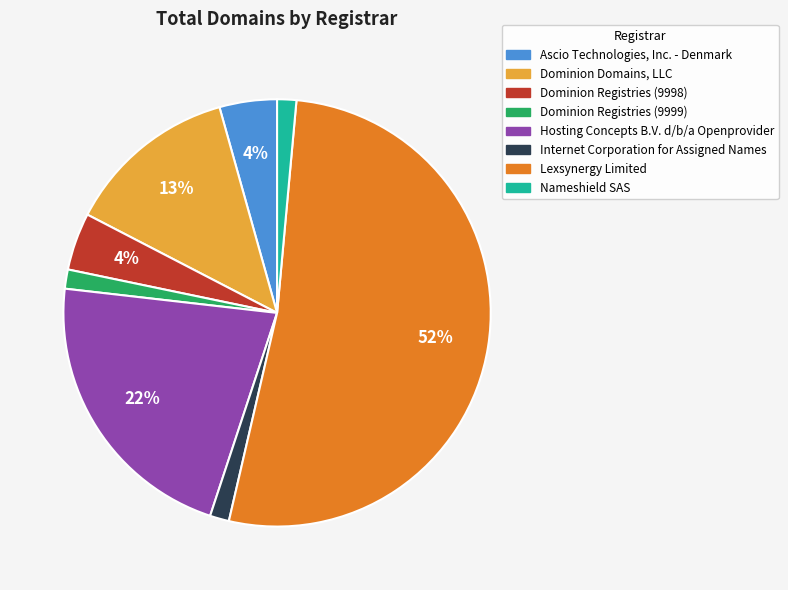

What is the ratio of the value at Dominion Registries (9999) to the value at Nameshield SAS?

1.0